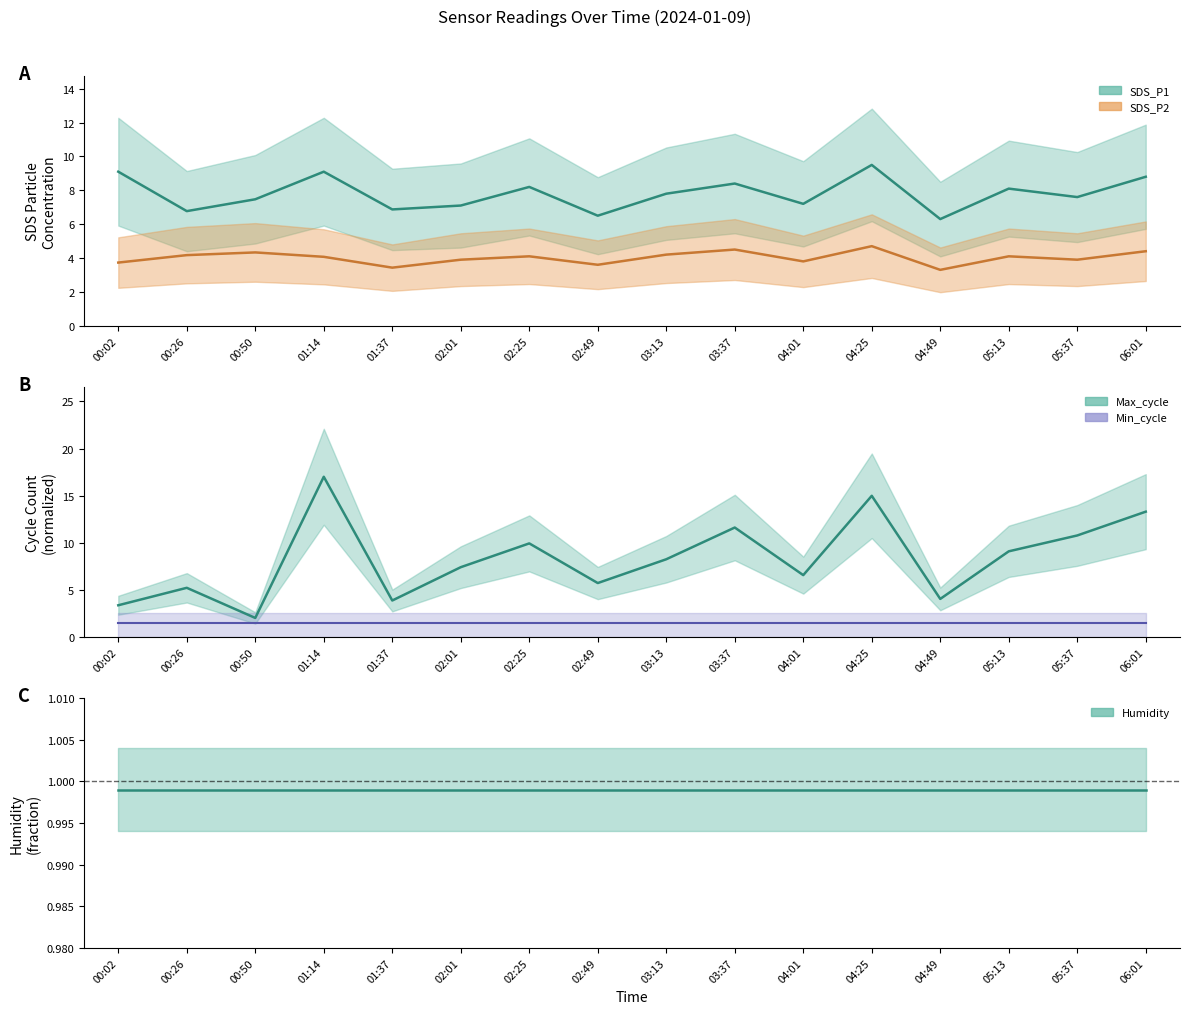

True or false: Max_cycle and SDS_P1 intersect in this chart.

True